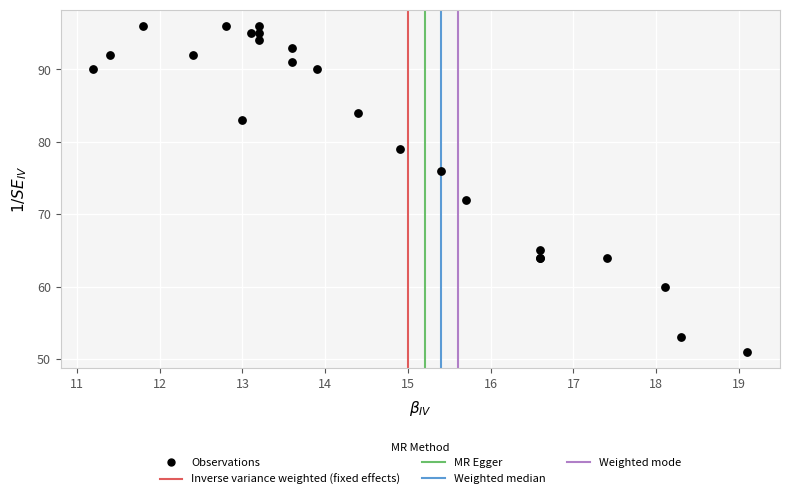

What Y value in the scatter plot is closest to 73?

72